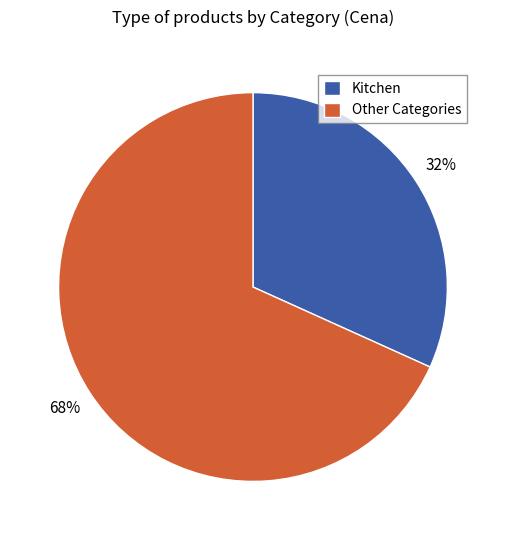

Is there any slice that represents more than half of the pie?

Yes